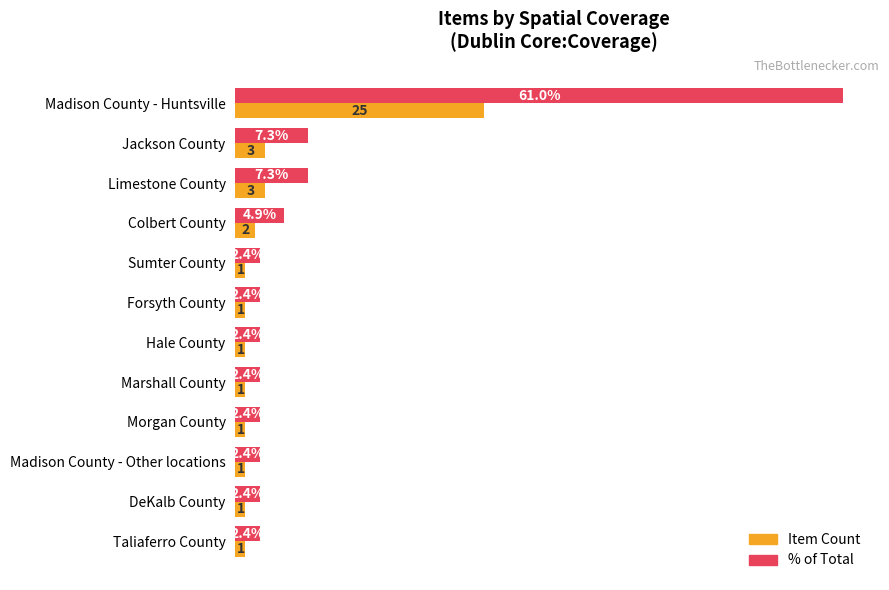

Rank the series at Jackson County from highest to lowest value.

% of Total, Item Count